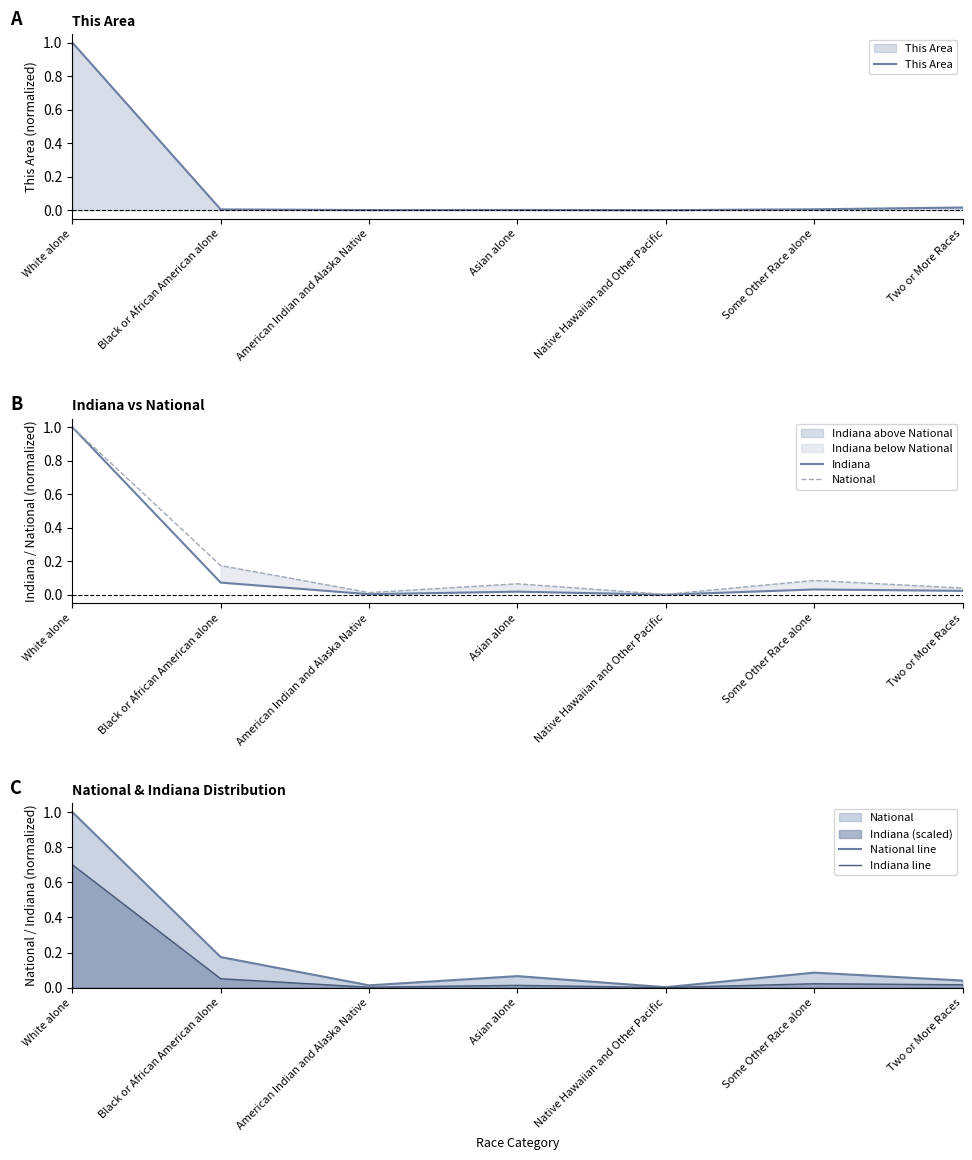

What is the label of the 3rd point from the left?

American Indian and Alaska Native